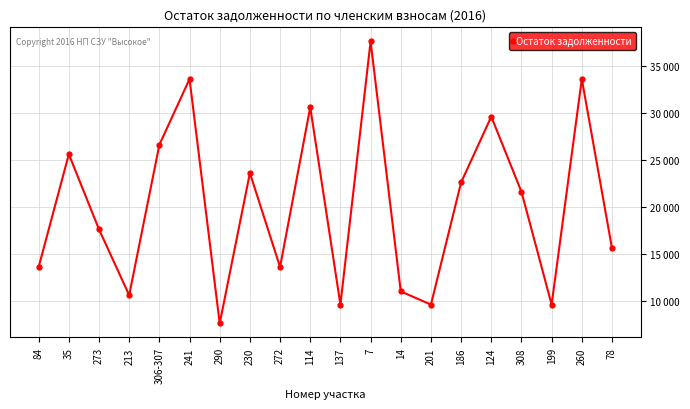

Is this an area chart (filled region under the line)?

No